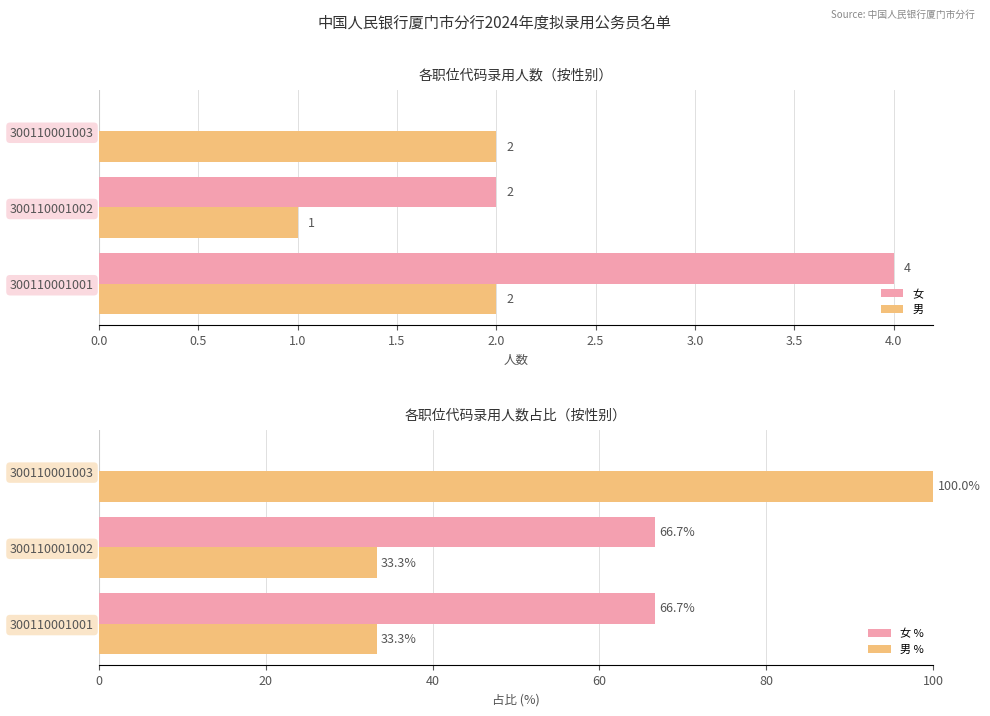

Are the bars horizontal?

Yes